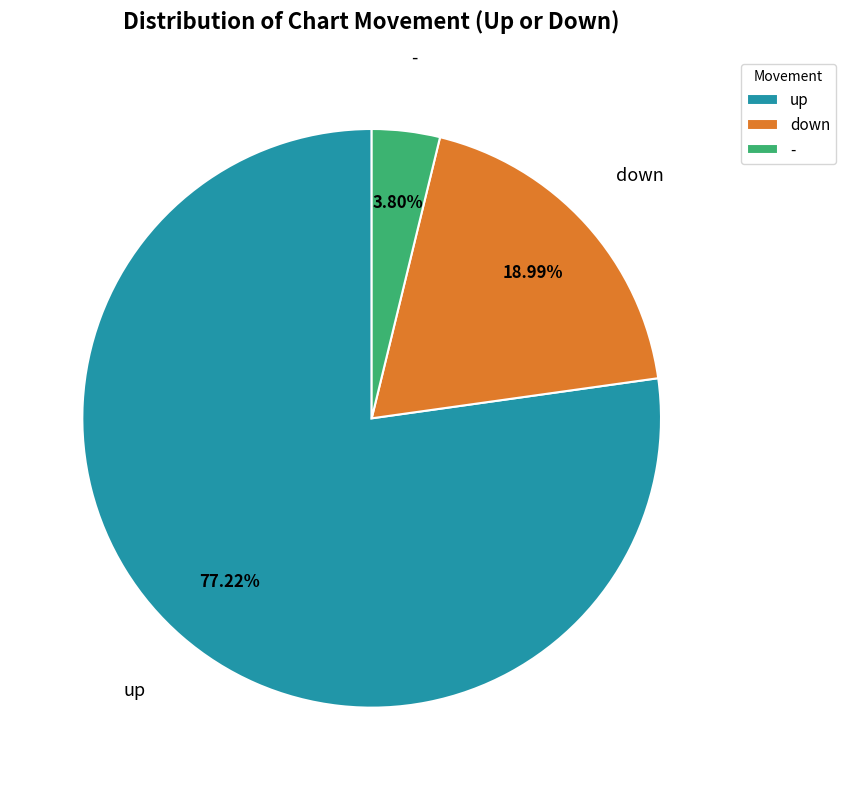

To the nearest percent, what is the difference between the largest and smallest slice percentages?

73%